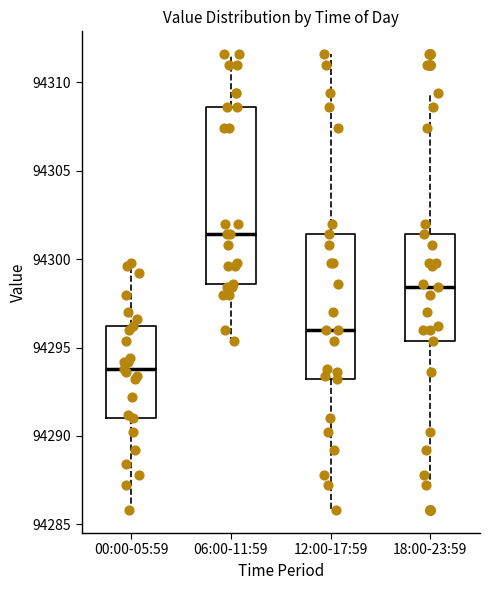

Where is the lower edge of the box for 18:00-23:59 on the y-axis? The values are not printed on the chart, so give them approximately, as read against the axis.

94295.5